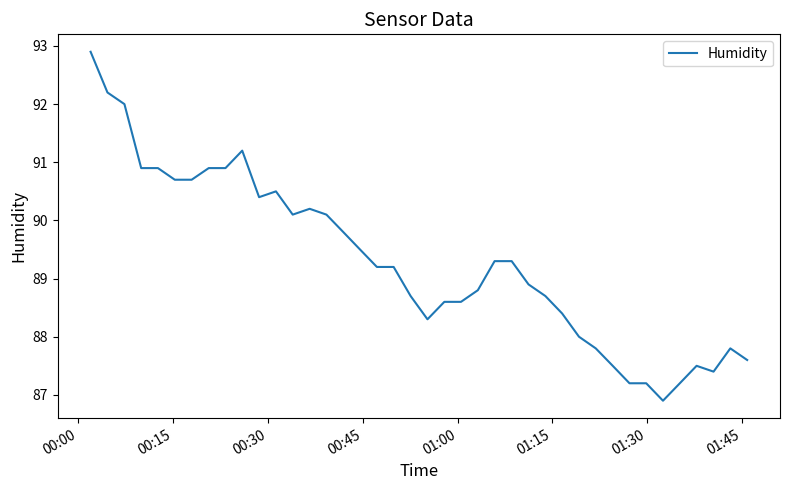

What is the smallest value displayed?

86.9